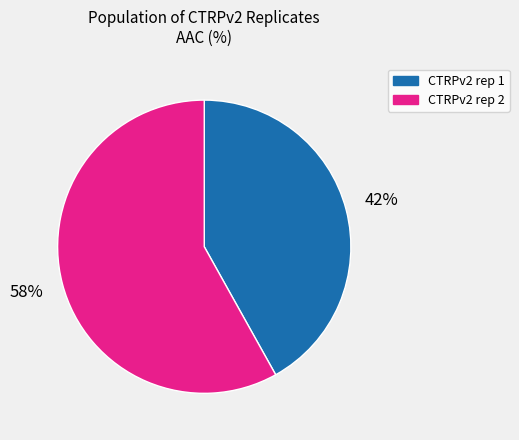

Is it true that CTRPv2 rep 1 is 42% of the pie?

True